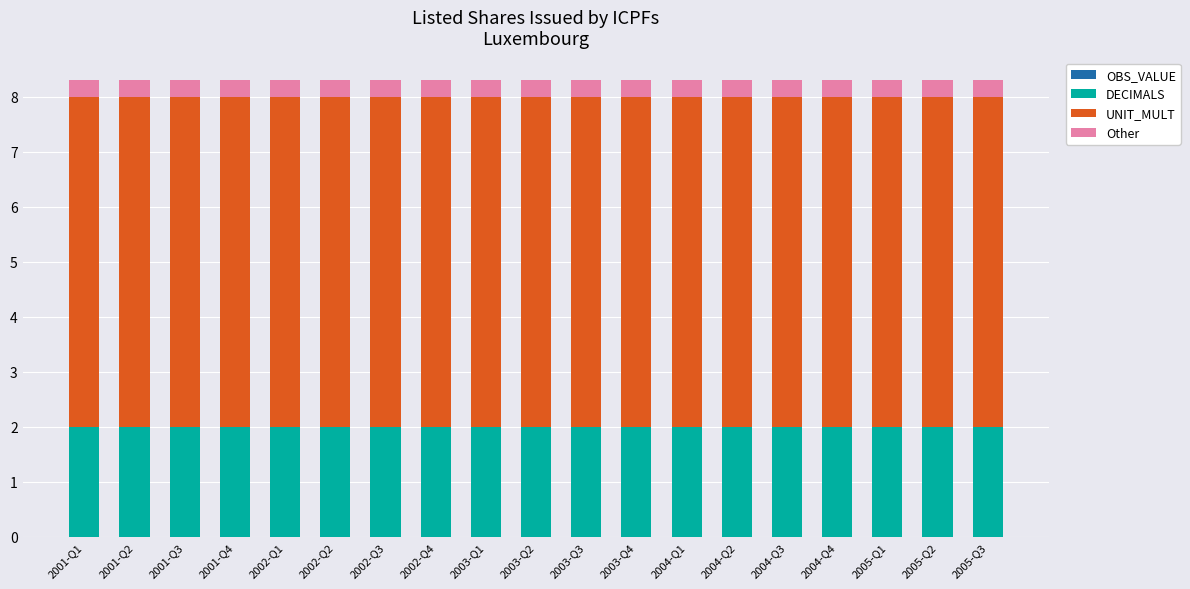

What is the average value of the DECIMALS series?

2.0